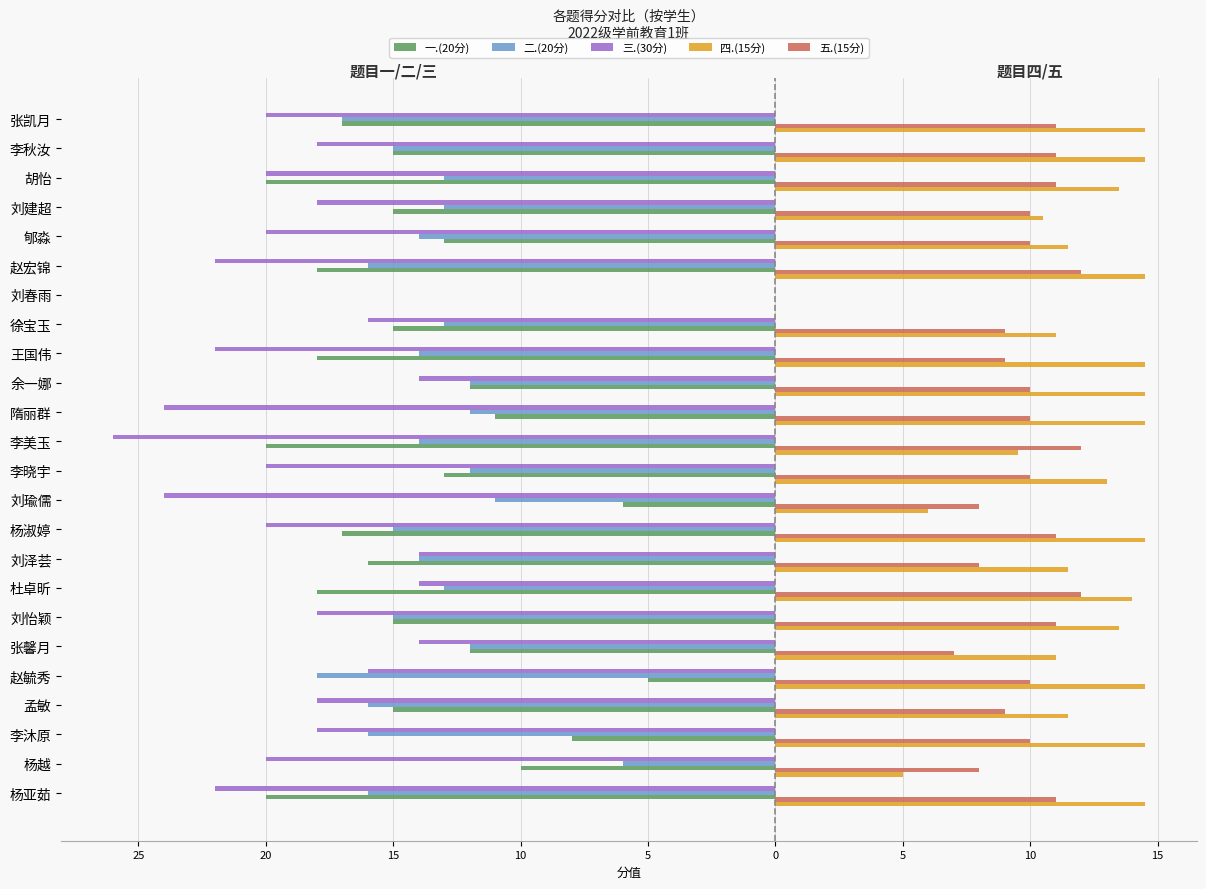

What are all the series names shown in the legend?

一.(20分), 二.(20分), 三.(30分), 四.(15分), 五.(15分)